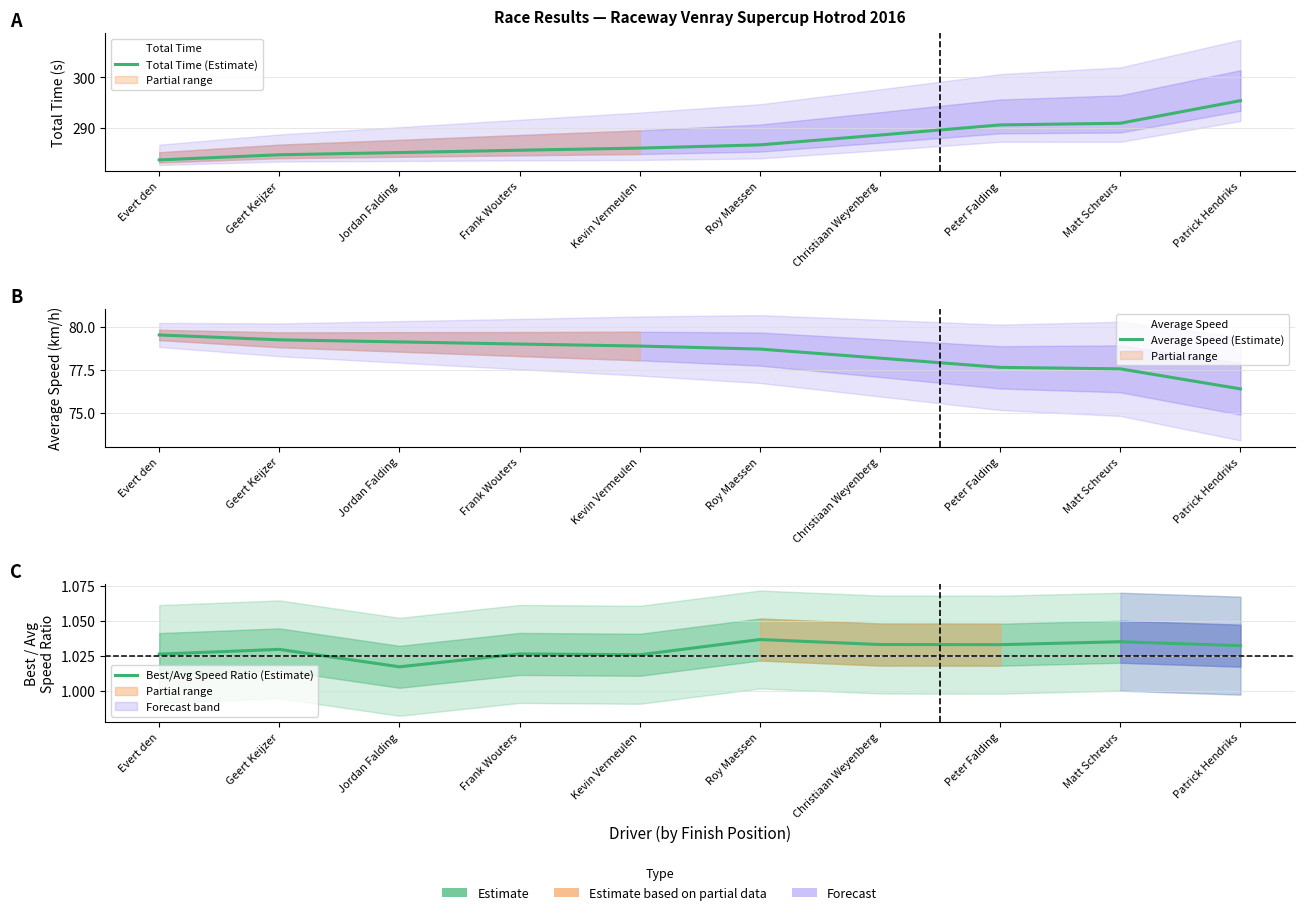

True or false: Total Time (Estimate) has more than 2 interior local peaks.

False